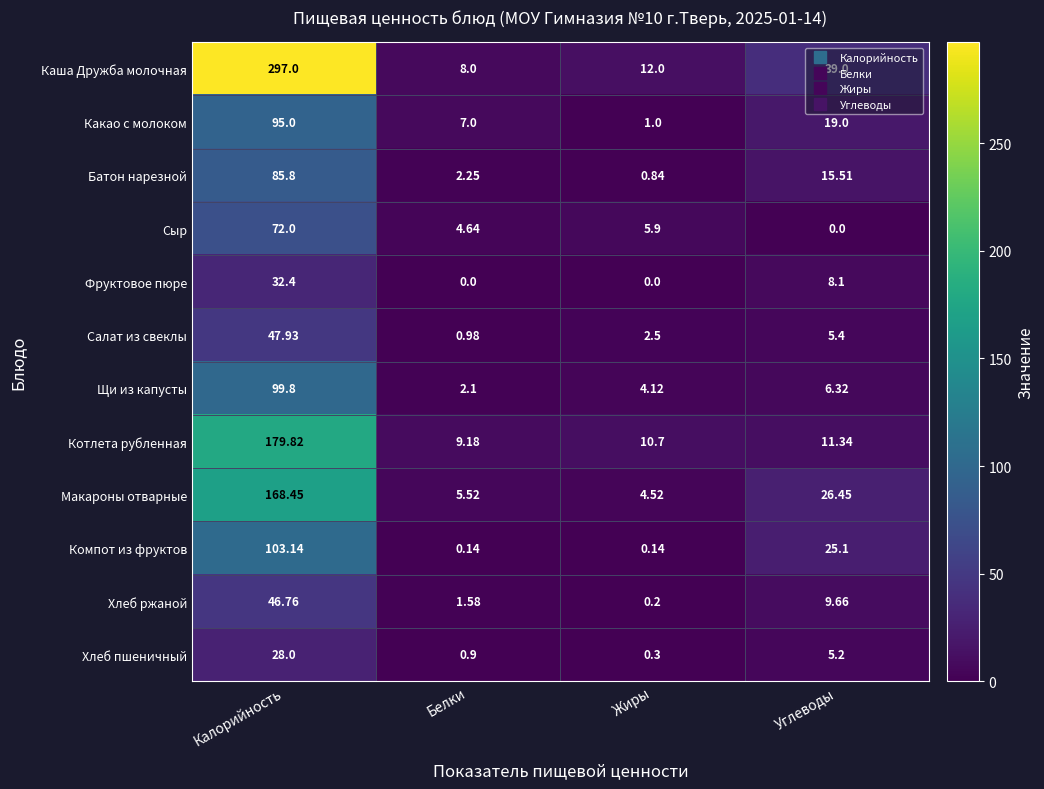

What is the total value across all series at Жиры?

42.2